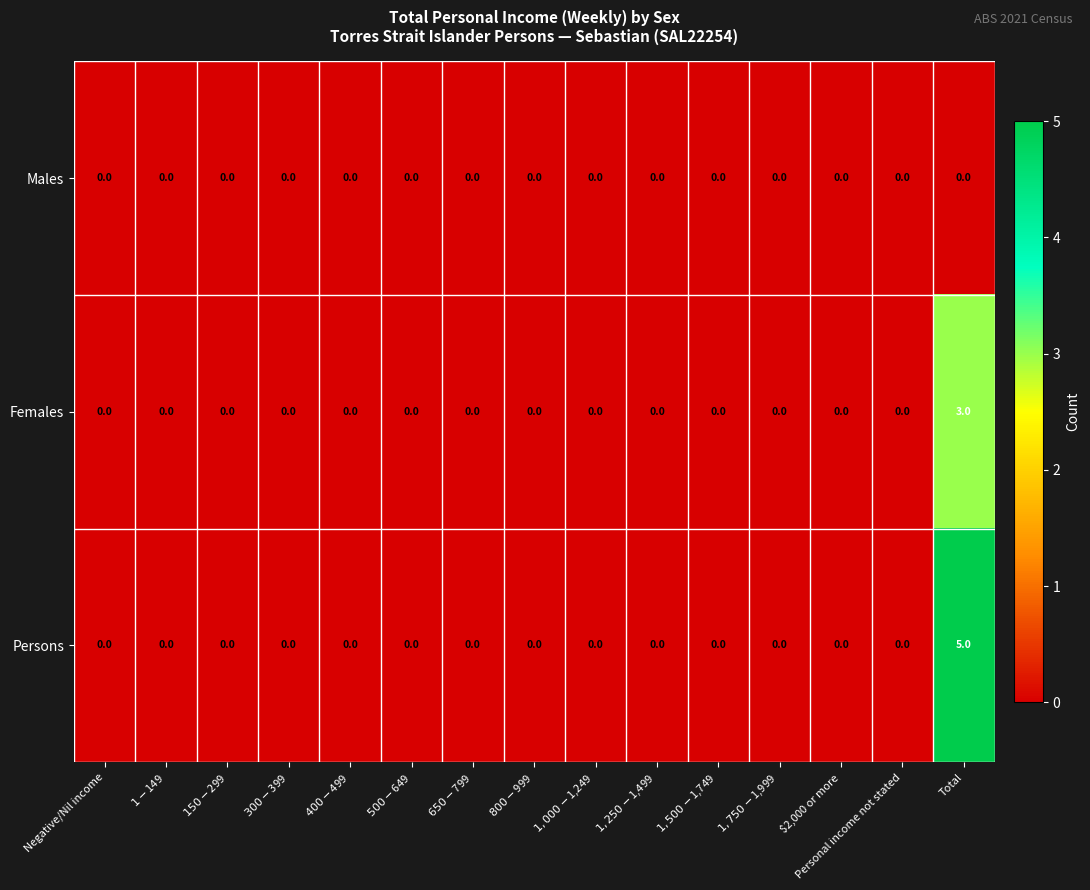

Which series has the widest spread of values?

Persons